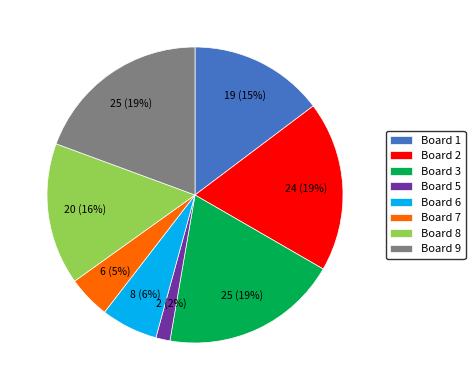

To the nearest percent, what is the combined percentage of Board 1 and Board 6?

21%